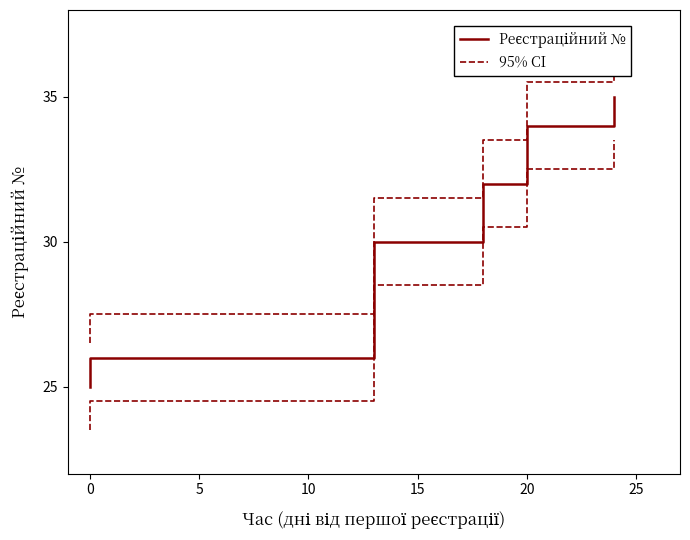

True or false: Реєстраційний № has more than 2 points higher than both neighbors.

False